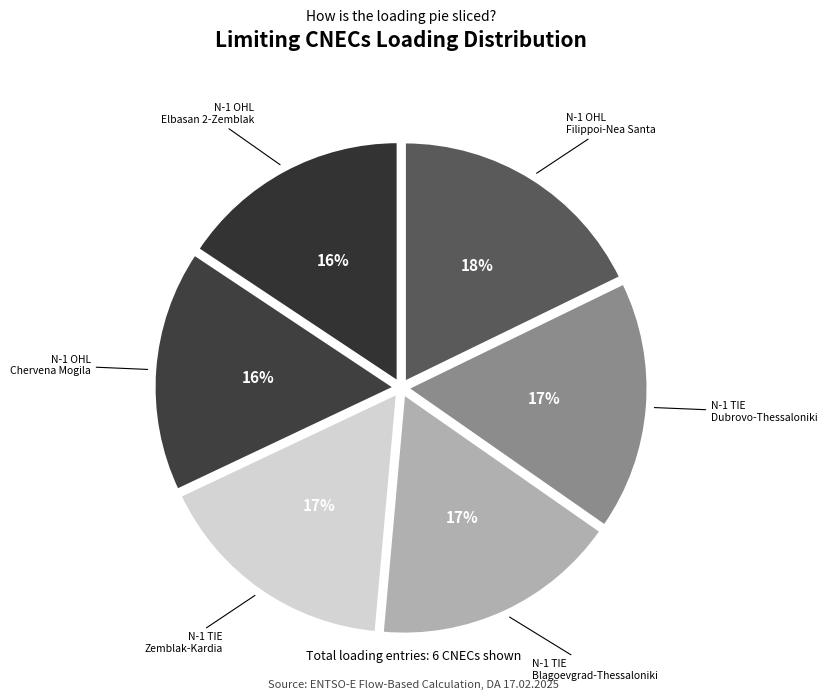

How many segments does this pie chart have?

6